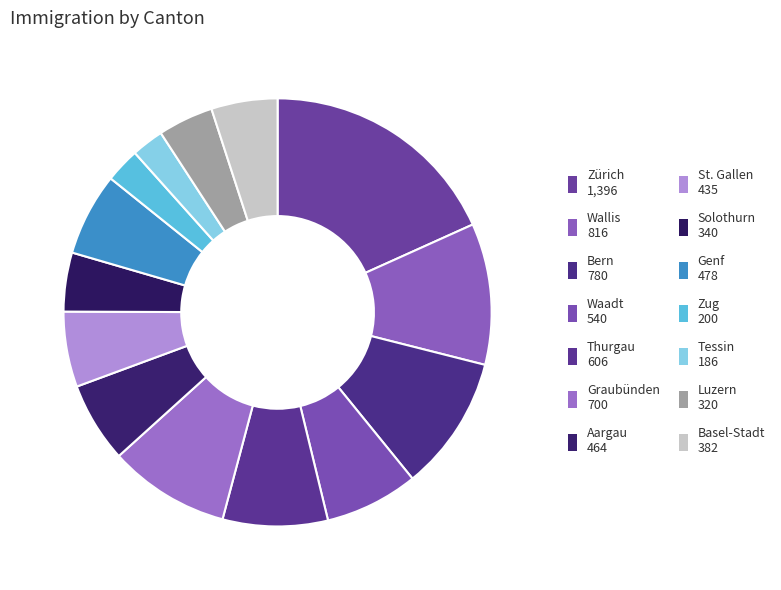

How many segments does this pie chart have?

14